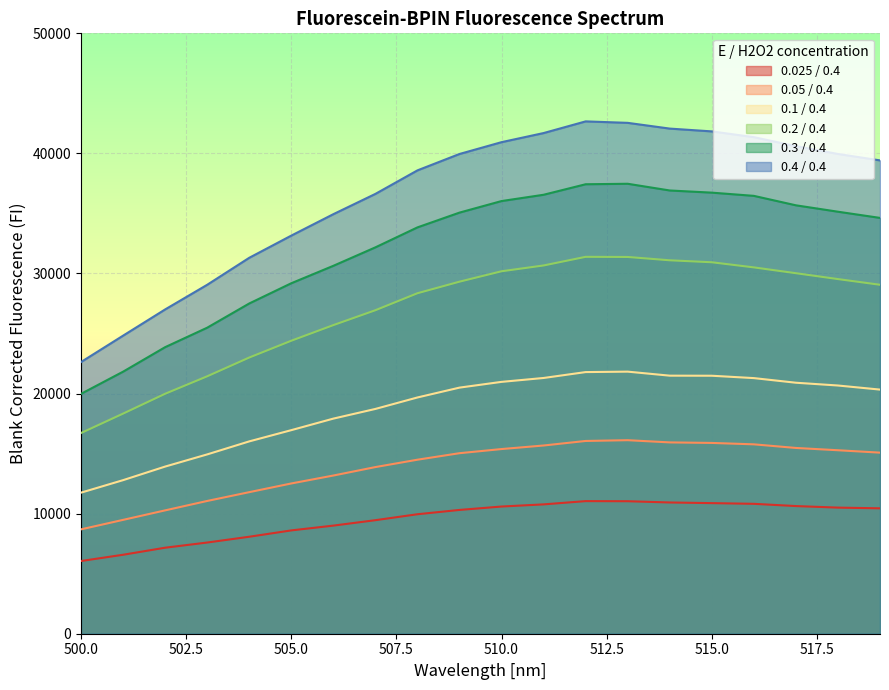

Does the chart display data point markers on the line(s)?

No